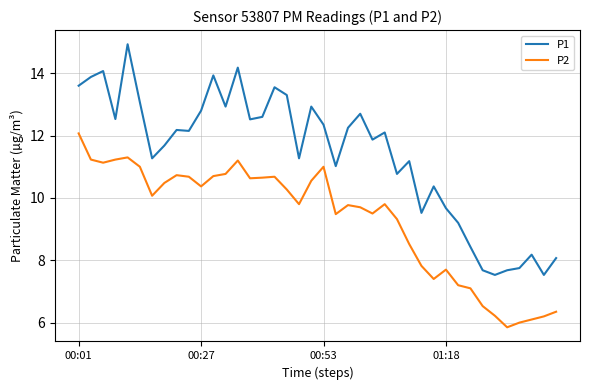

What is the difference between the maximum and minimum values in the P2 series?

6.2